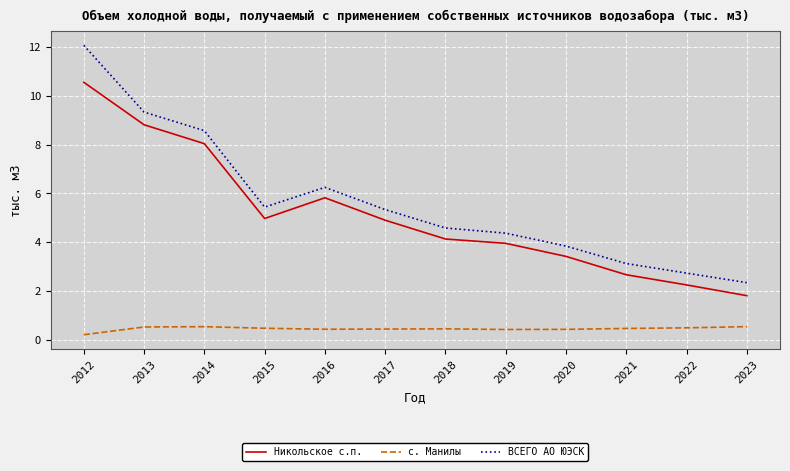

What are all the series names shown in the legend?

Никольское с.п., с. Манилы, ВСЕГО АО ЮЭСК